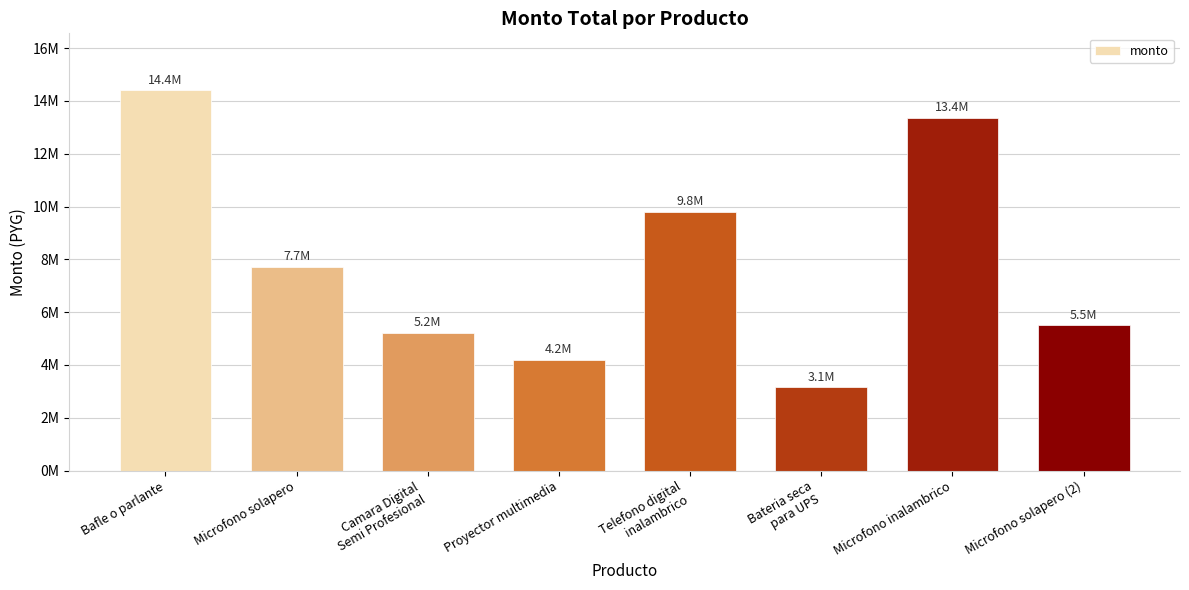

Does the chart contain any negative values?

No